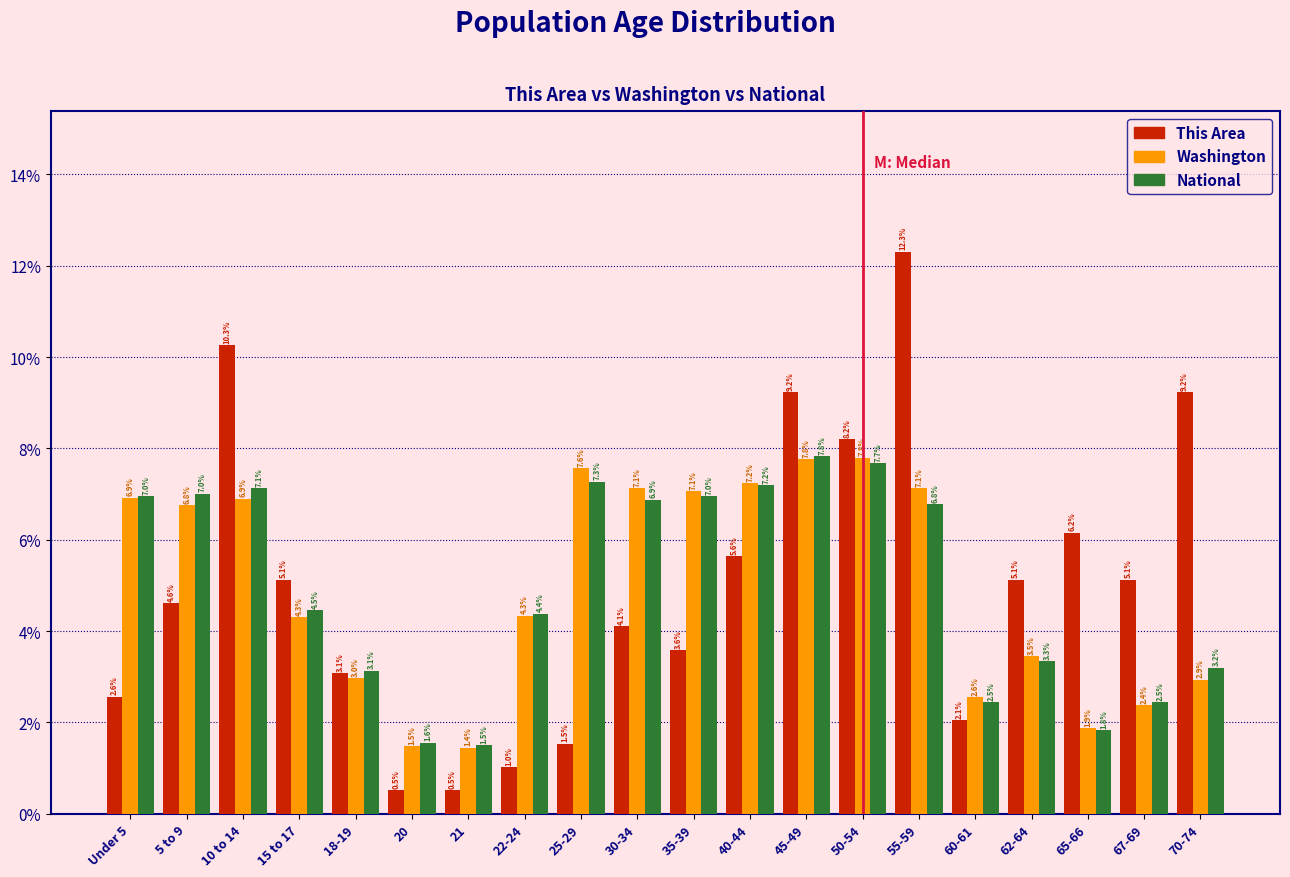

Reading left to right, extract all data points from this chart.

This Area: 2.6	4.6	10.3	5.1	3.1	0.5	0.5	1.0	1.5	4.1	3.6	5.6	9.2	8.2	12.3	2.1	5.1	6.2	5.1	9.2
Washington: 6.9	6.8	6.9	4.3	3.0	1.5	1.4	4.3	7.6	7.1	7.1	7.2	7.8	7.8	7.1	2.6	3.5	1.9	2.4	2.9
National: 7.0	7.0	7.1	4.5	3.1	1.6	1.5	4.4	7.3	6.9	7.0	7.2	7.8	7.7	6.8	2.5	3.3	1.8	2.5	3.2